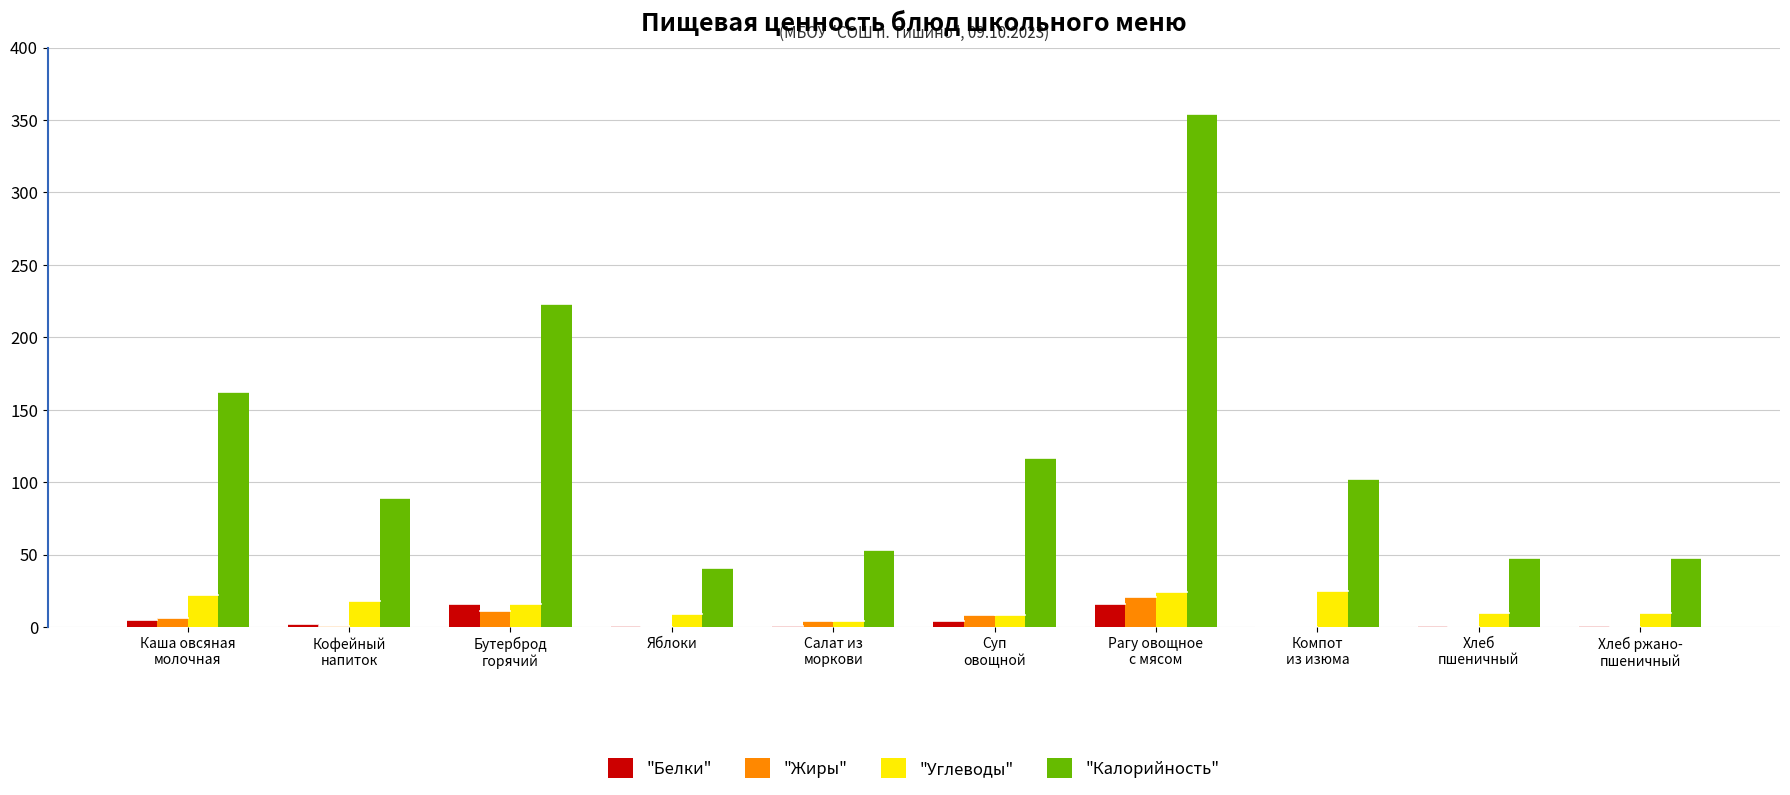

How many groups of bars are there?

10